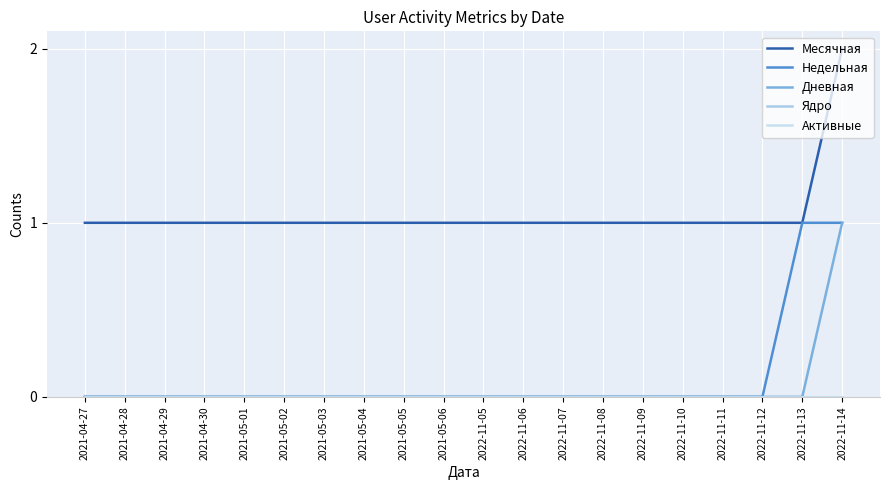

What is the label of the 15th point from the right?

2021-05-02